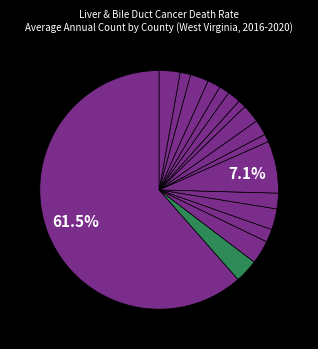

How many slices are in this pie chart?

17